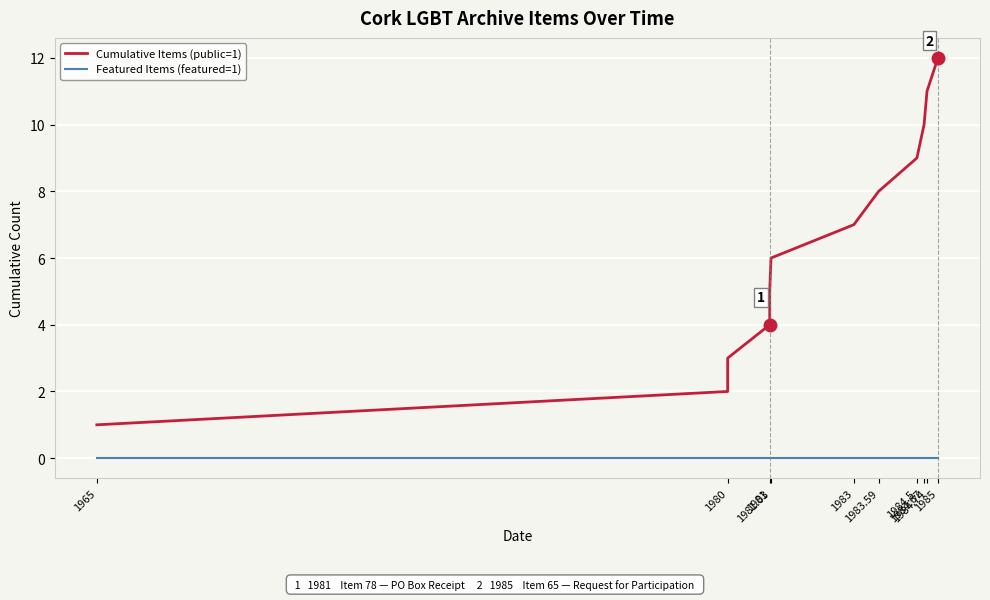

How many categories are shown in the chart?

12